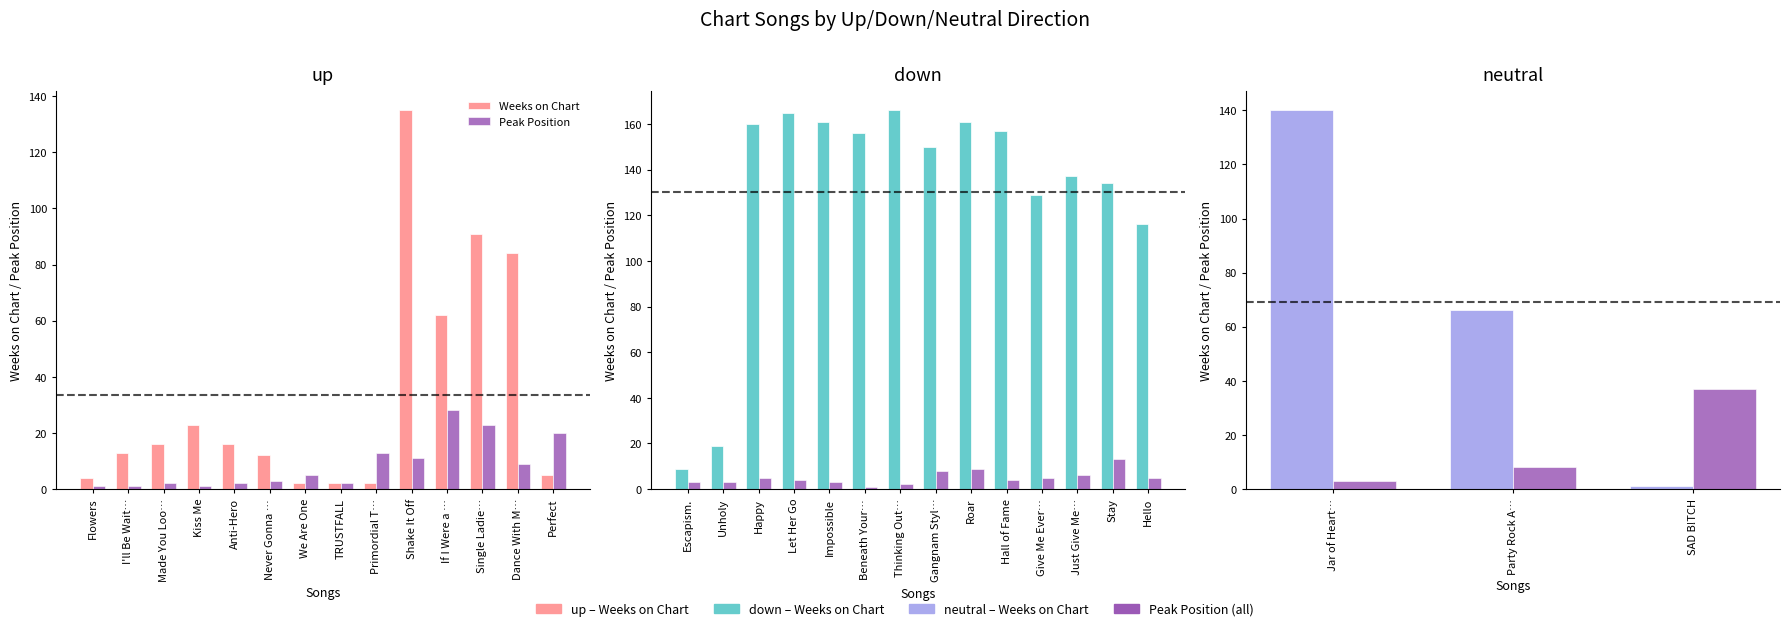

Which series has the largest range (max minus min)?

Weeks on Chart